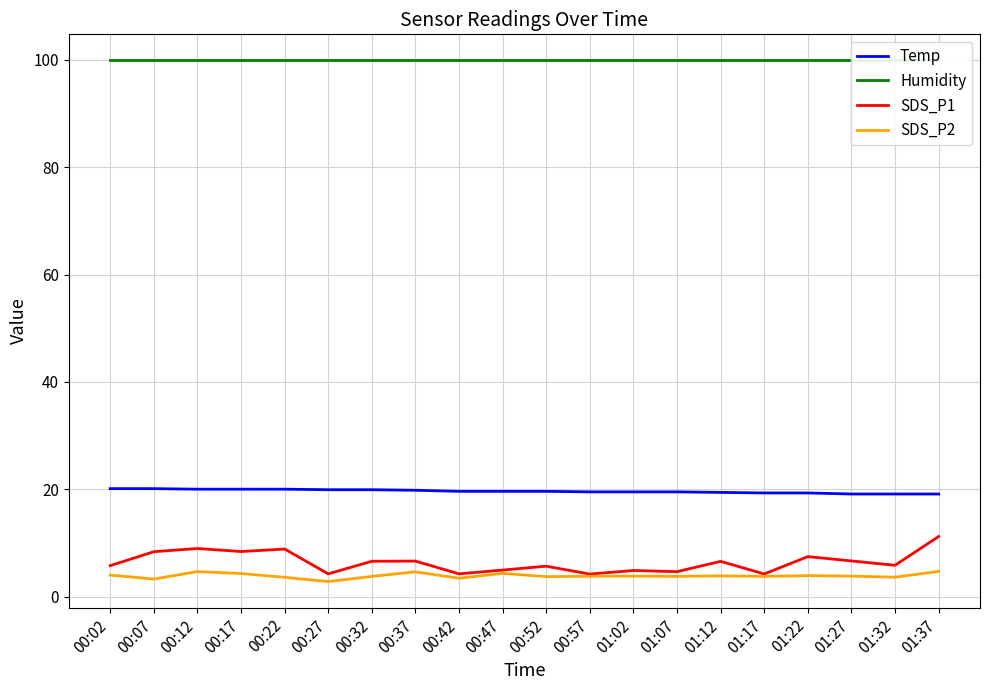

True or false: SDS_P2 has a value of 6.1 at 00:52.

False